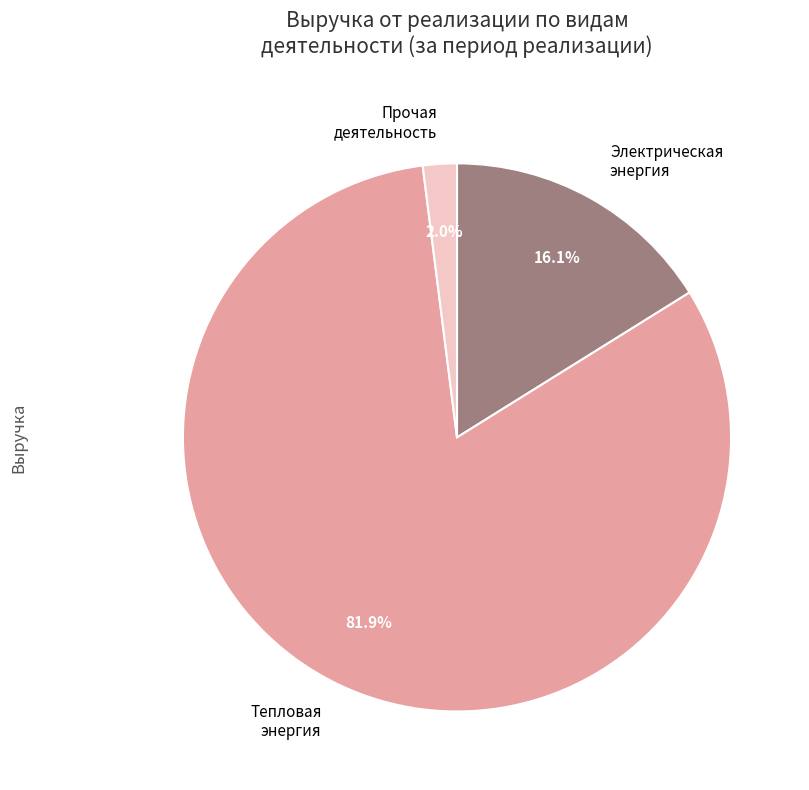

To the nearest percent, what is the difference between the largest and smallest slice percentages?

80%